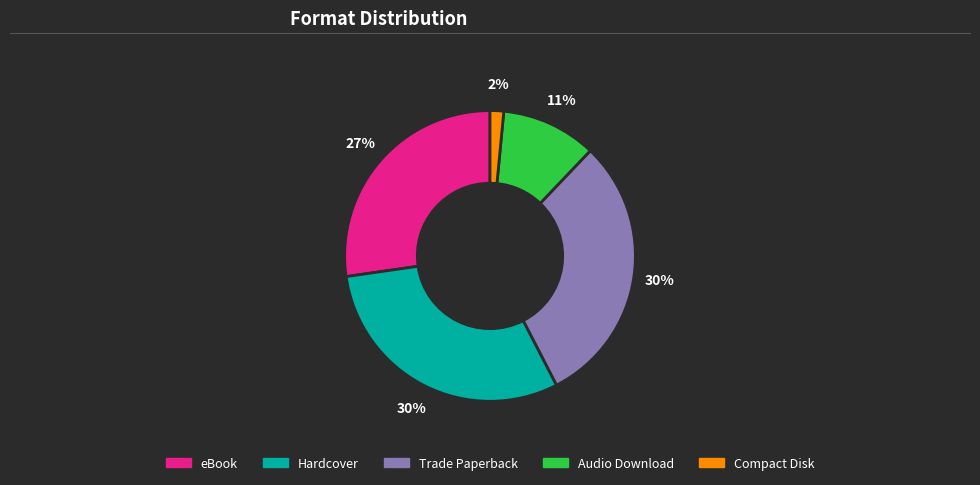

How many segments does this pie chart have?

5